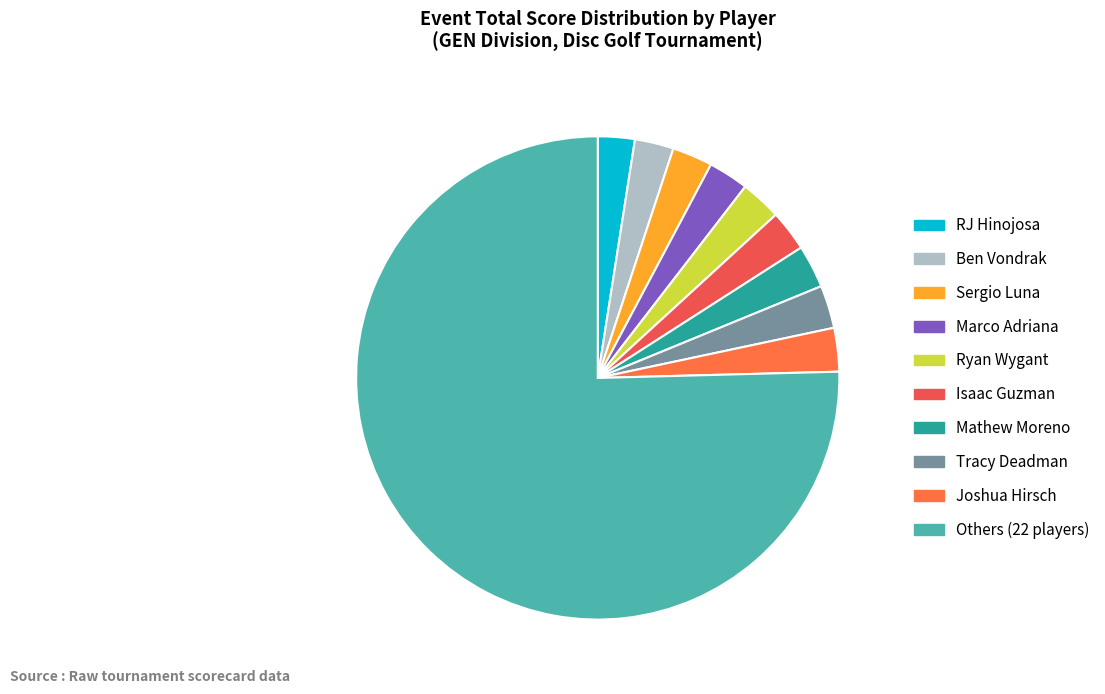

How many segments does this pie chart have?

10